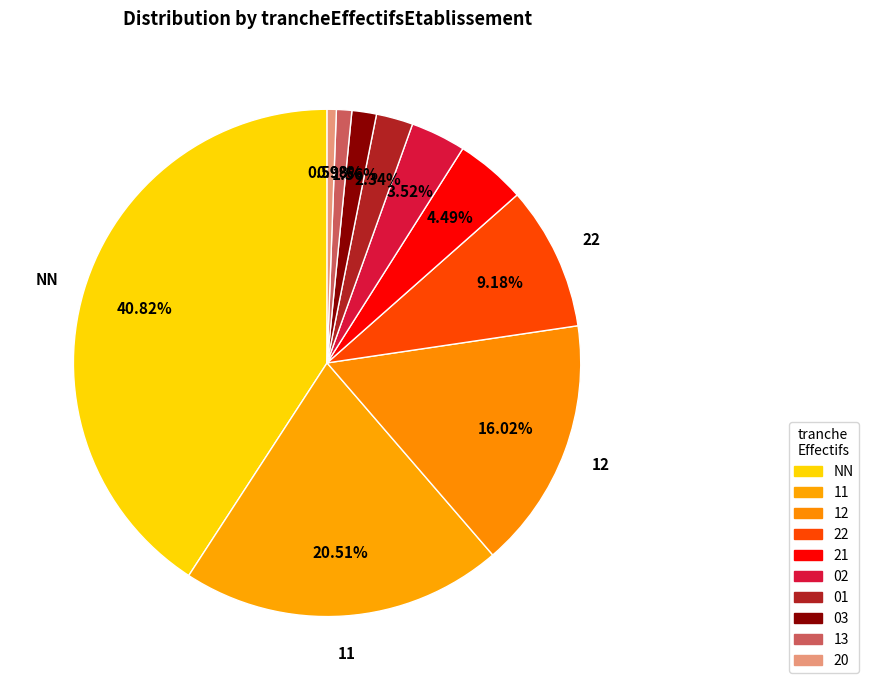

Is the sum of 22 and 01 greater than half?

No